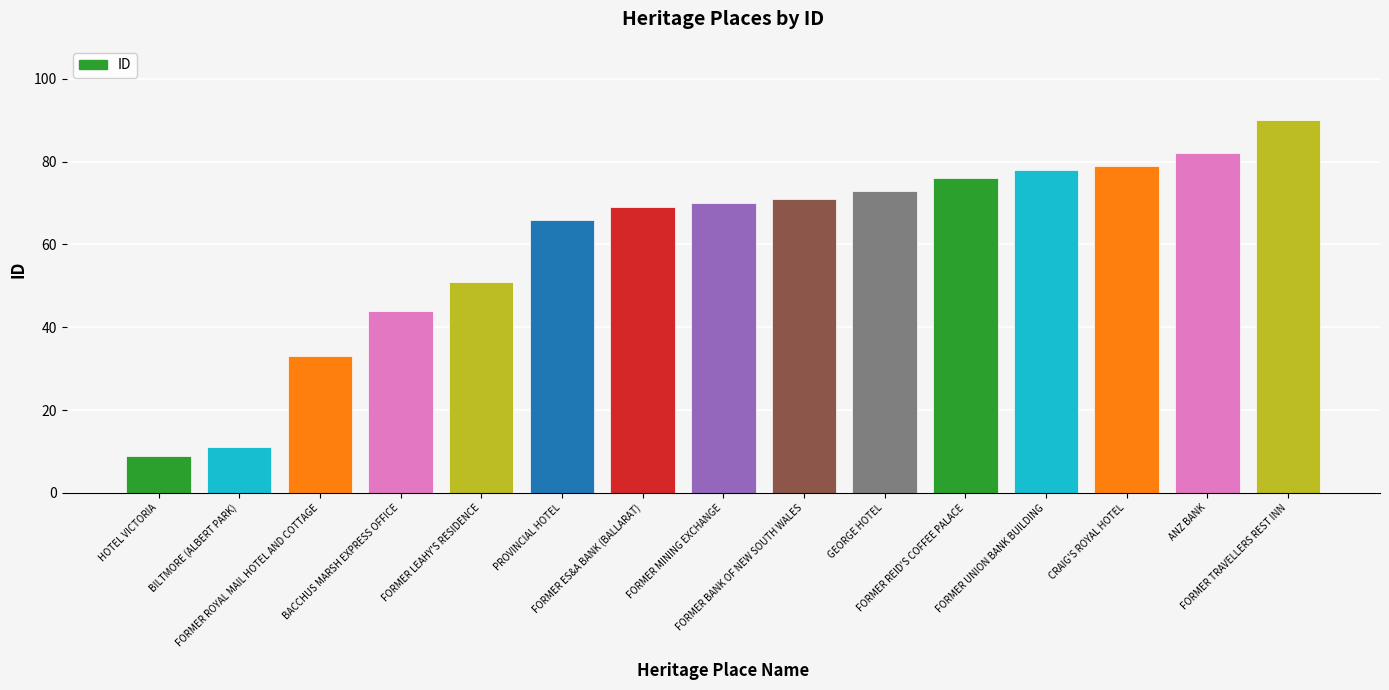

Reading left to right, list all the values displayed in this chart.

HOTEL VICTORIA=9	BILTMORE (ALBERT PARK)=11	FORMER ROYAL MAIL HOTEL AND COTTAGE=33	BACCHUS MARSH EXPRESS OFFICE=44	FORMER LEAHY'S RESIDENCE=51	PROVINCIAL HOTEL=66	FORMER ES&A BANK (BALLARAT)=69	FORMER MINING EXCHANGE=70	FORMER BANK OF NEW SOUTH WALES=71	GEORGE HOTEL=73	FORMER REID'S COFFEE PALACE=76	FORMER UNION BANK BUILDING=78	CRAIG'S ROYAL HOTEL=79	ANZ BANK=82	FORMER TRAVELLERS REST INN=90